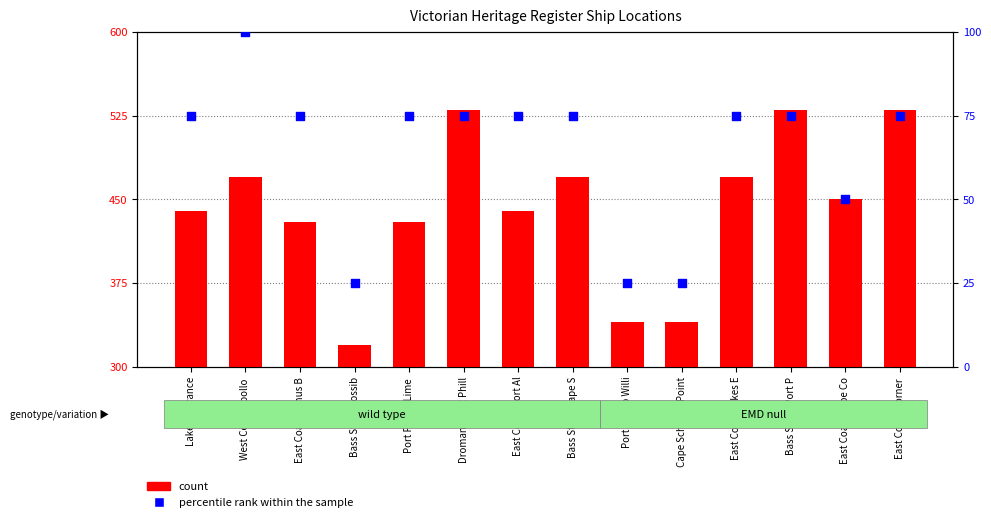

What are all the series names shown in the legend?

count, percentile rank within the sample